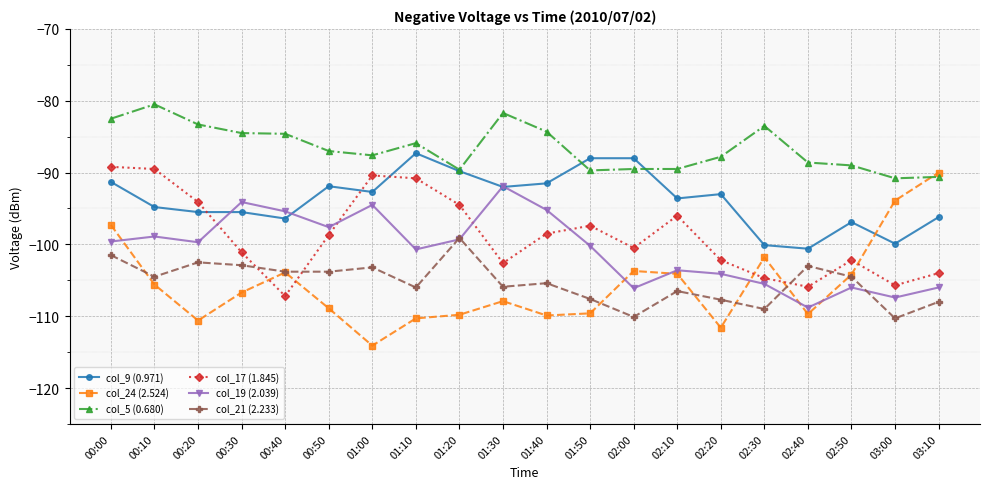

How many lines are shown in the chart?

6